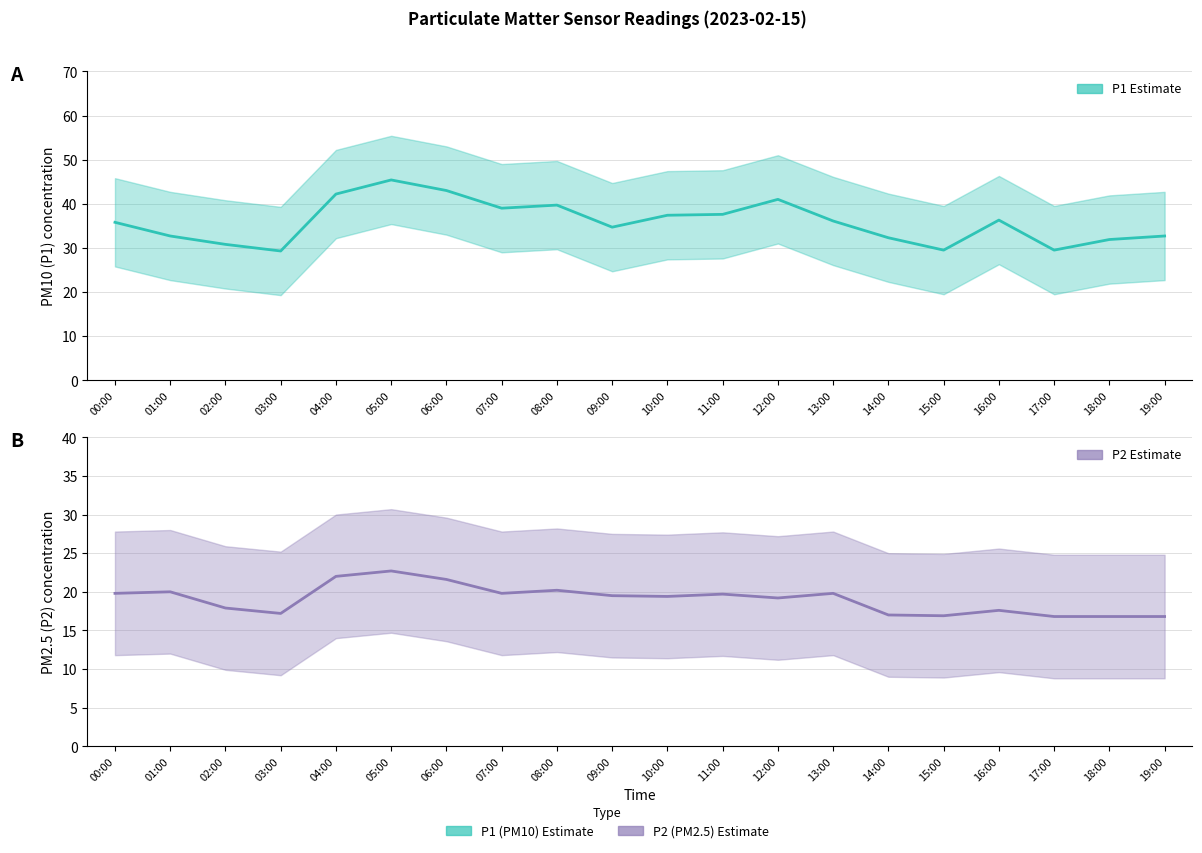

Where is the first local maximum for P2?

01:00